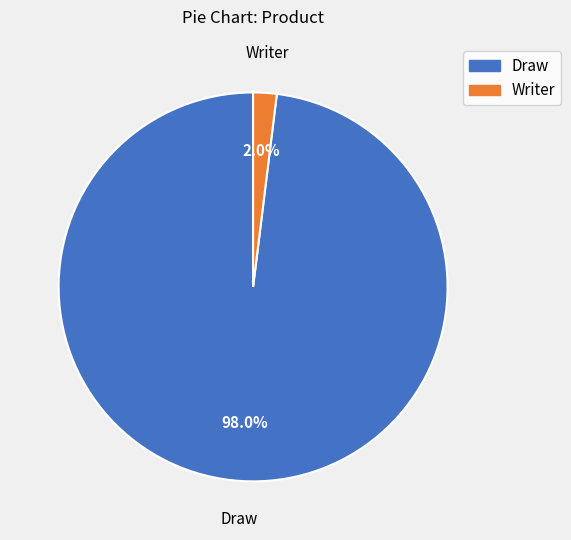

Does Writer account for over 50% of the chart?

No